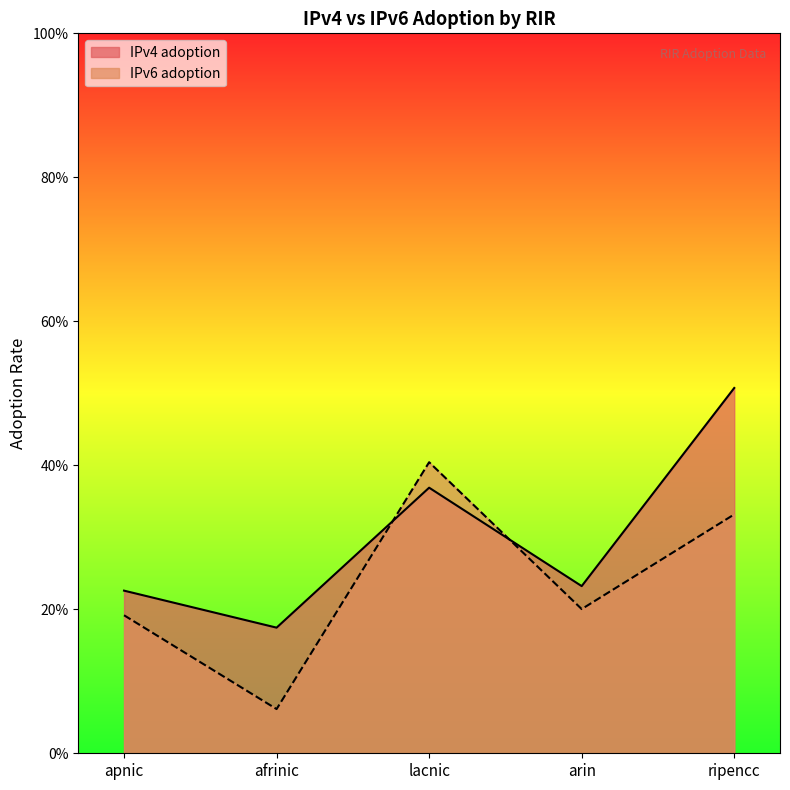

Reading right to left, extract all data points from this chart.

IPv4 adoption: ripencc=0.5	arin=0.2	lacnic=0.4	afrinic=0.2	apnic=0.2
IPv6 adoption: ripencc=0.3	arin=0.2	lacnic=0.4	afrinic=0.1	apnic=0.2